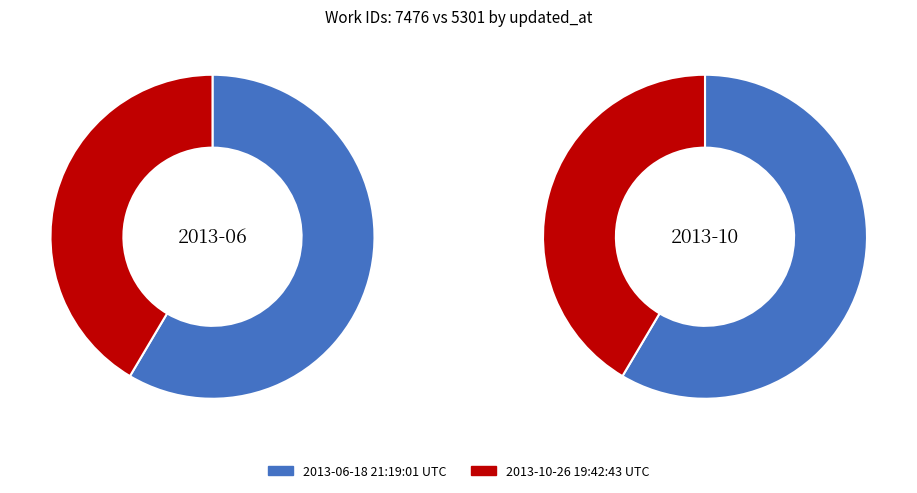

What is the smallest slice in the pie chart?

2013-10-26 19:42:43 UTC